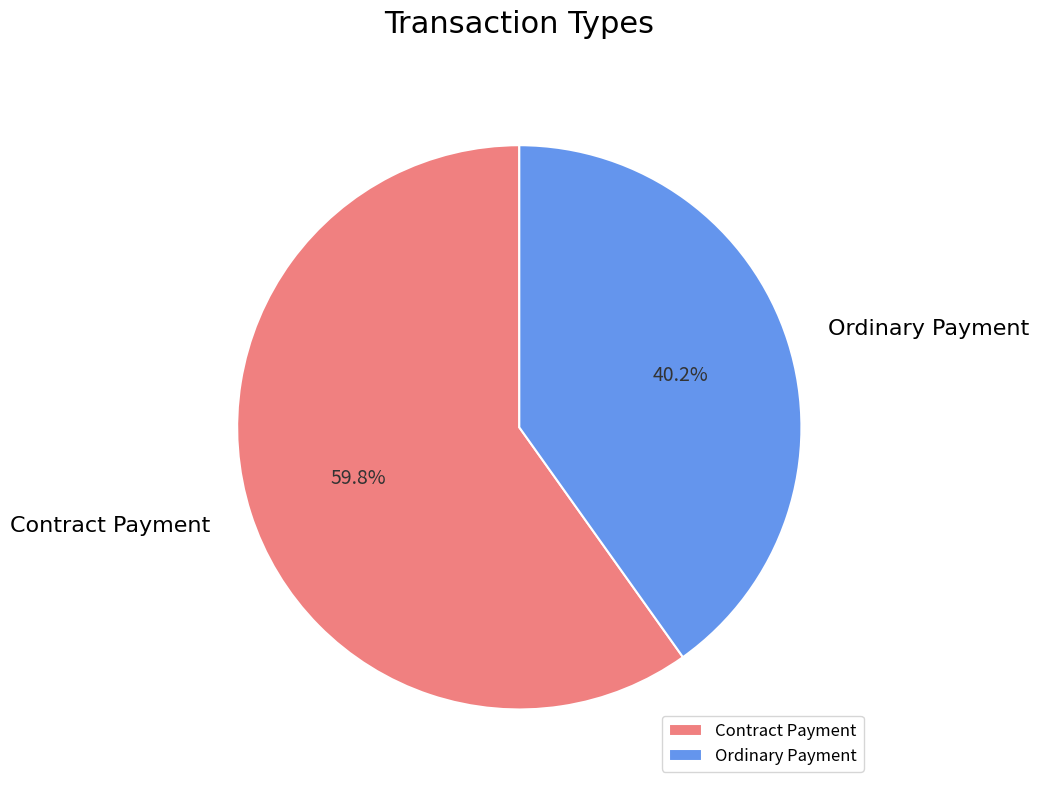

The Ordinary Payment slice represents 40% of the pie. True or false?

True